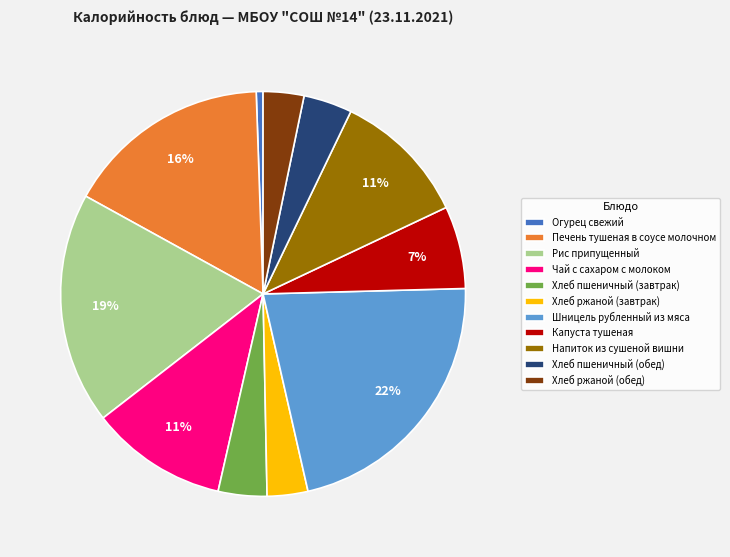

To the nearest percent, what portion does Чай с сахаром с молоком represent?

11%